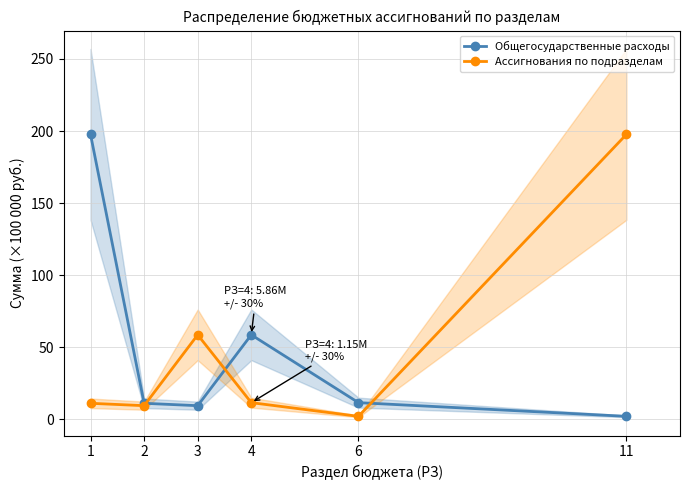

Does the chart display data point markers on the line(s)?

Yes